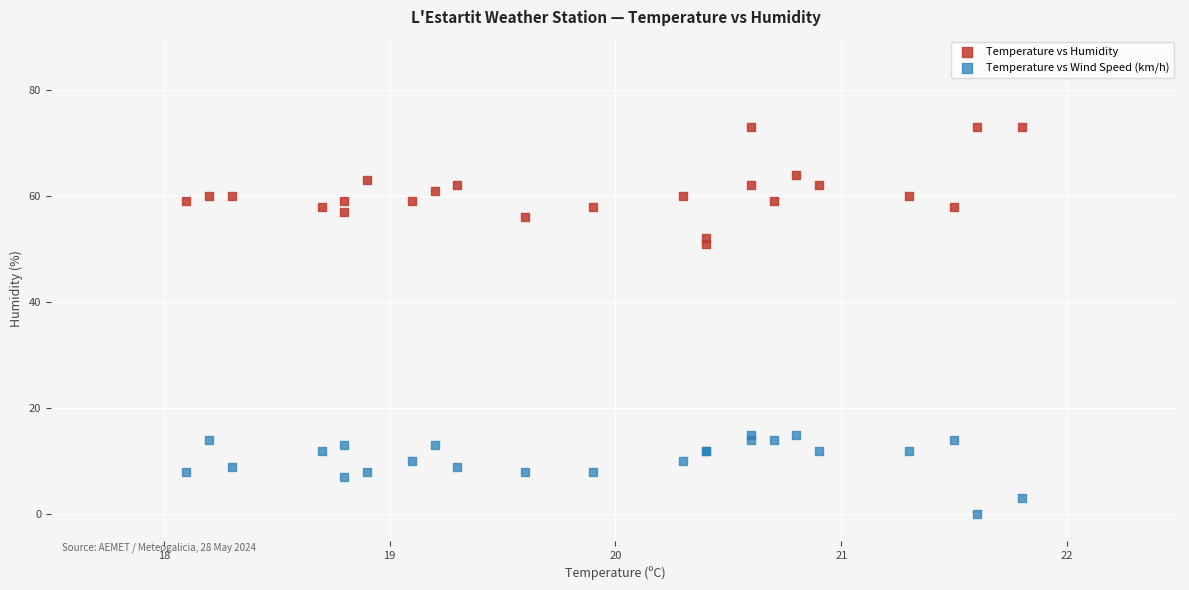

Which series has the largest Y range (max minus min)?

Temperature vs Humidity